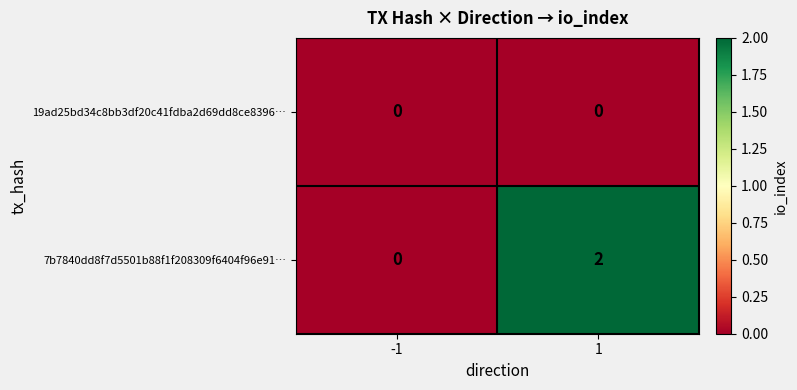

Is it true that 19ad25bd34c8bb3df20c41fdba2d69dd8ce8396… equals 0 at -1?

True